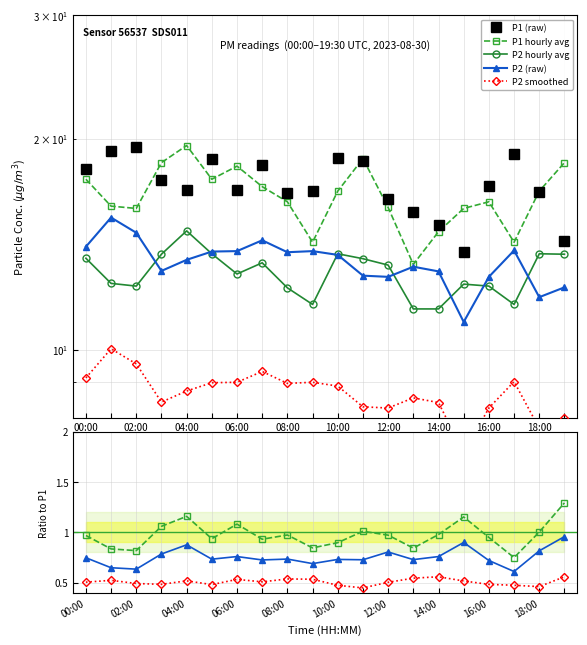

The value of P2 smoothed at 10:00 is 0.7. True or false?

False